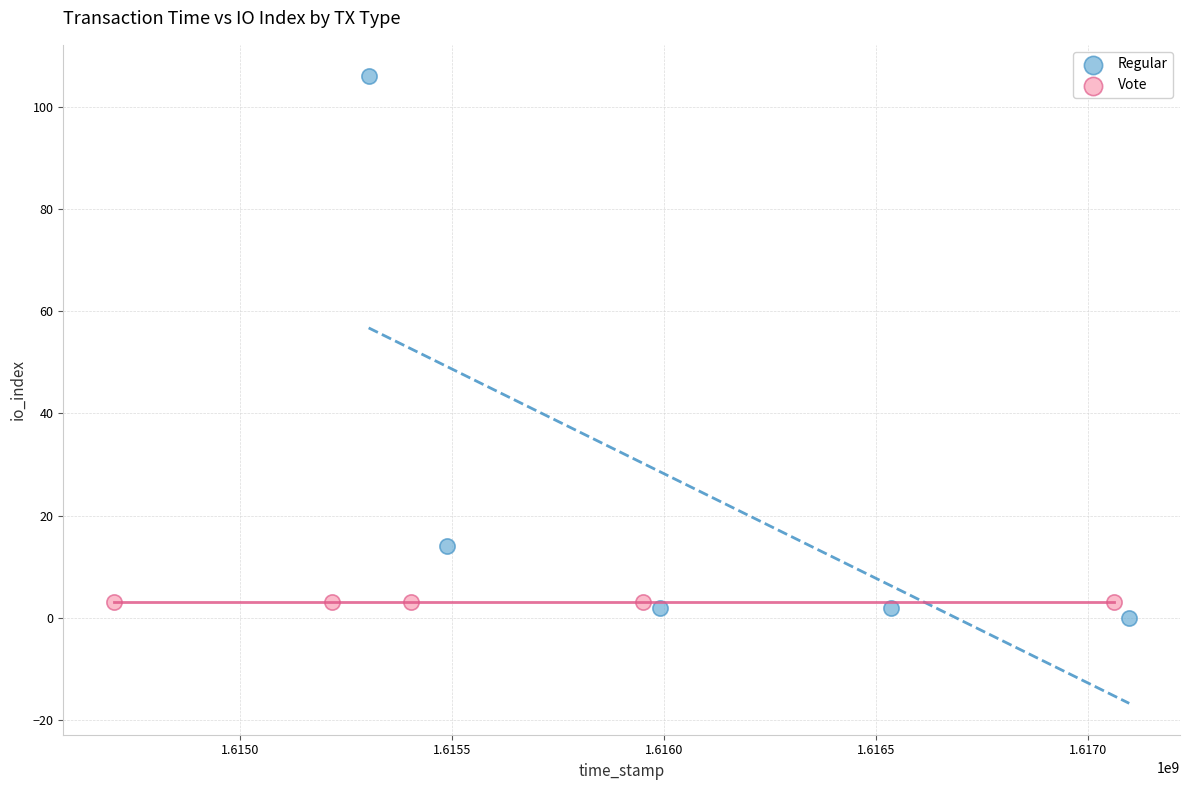

Which series reaches the maximum Y coordinate?

Regular